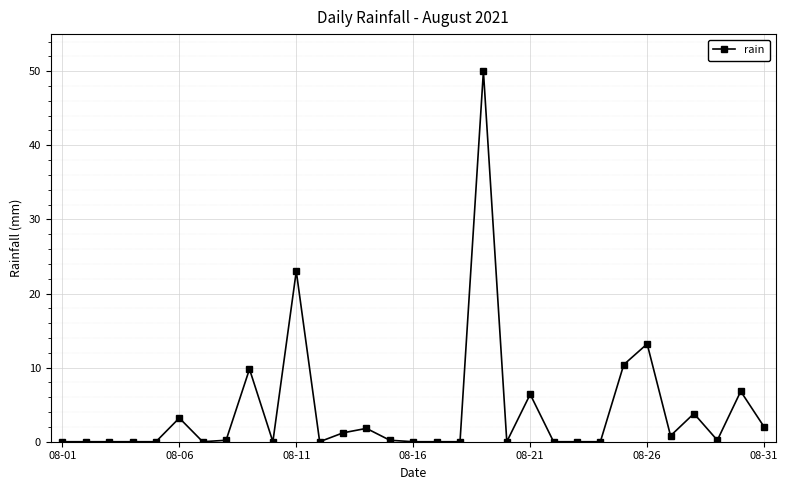

What is the average value?

4.3